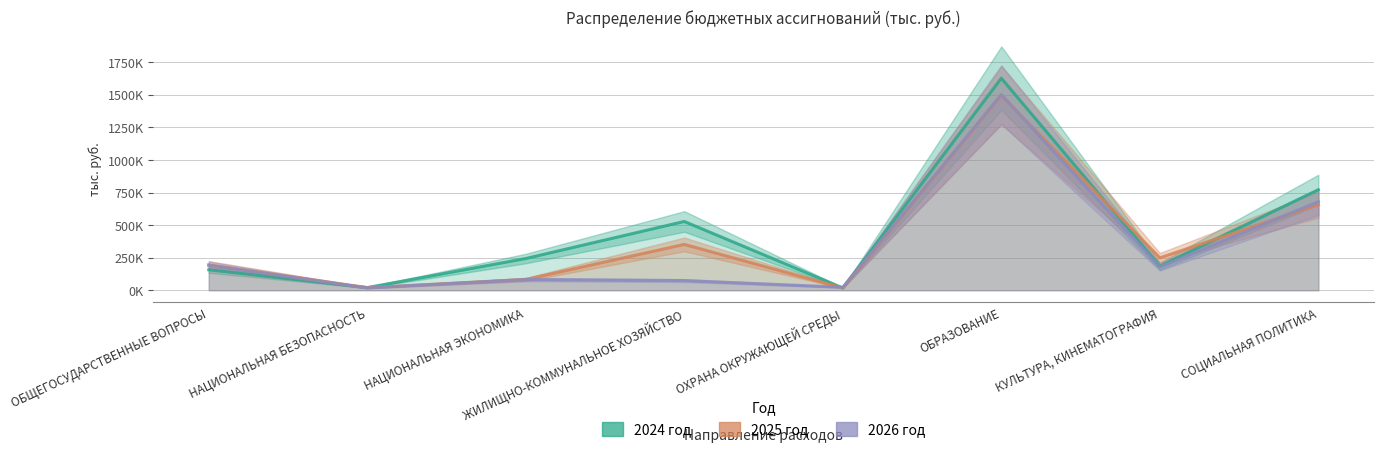

What is the difference between the 2024 год values at НАЦИОНАЛЬНАЯ БЕЗОПАСНОСТЬ and КУЛЬТУРА, КИНЕМАТОГРАФИЯ?

164082.4